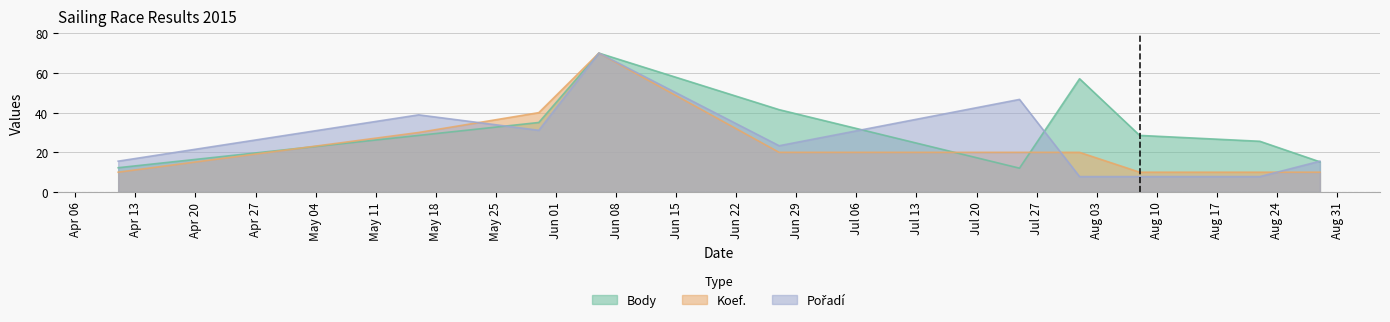

What are all the series names shown in the legend?

Body, Koef., Pořadí